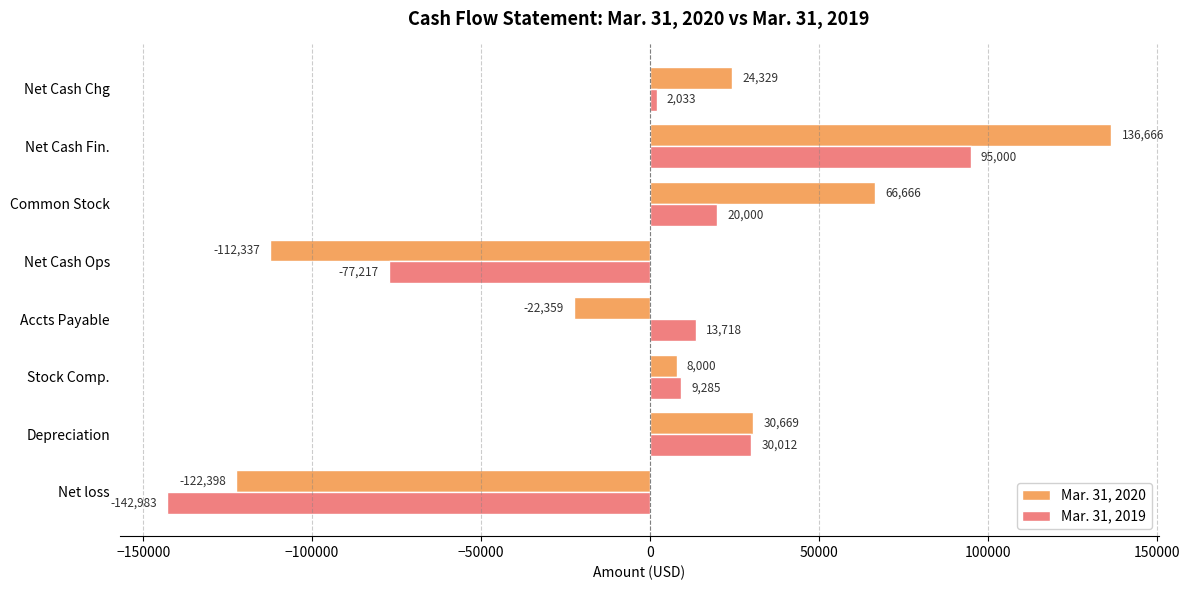

Which series changed the most between Net Cash Fin. and Net Cash Chg?

Mar. 31, 2020